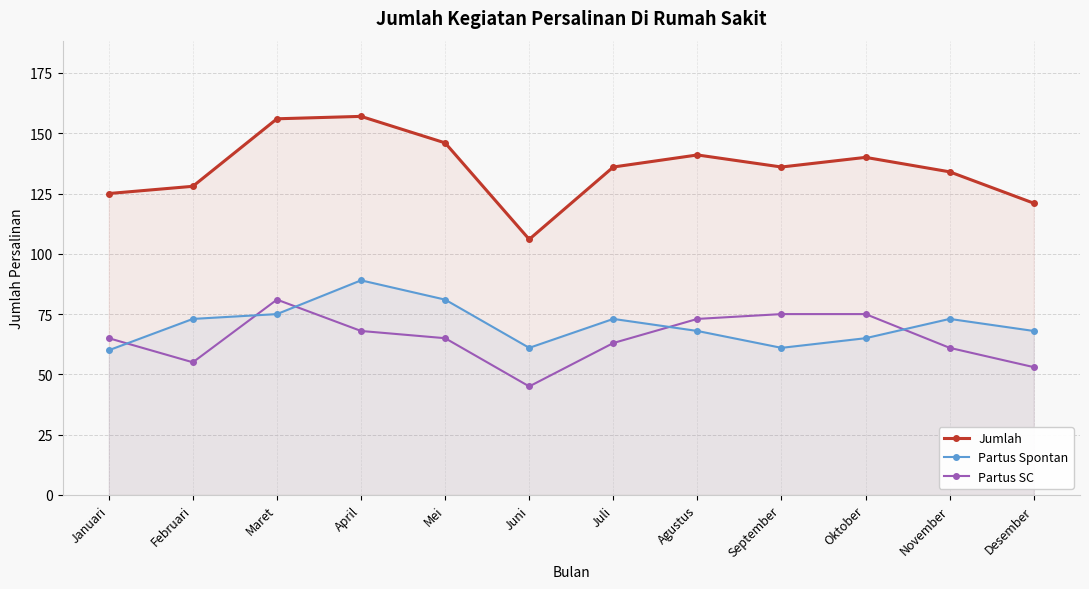

True or false: Partus SC has a value of 96 at Februari.

False